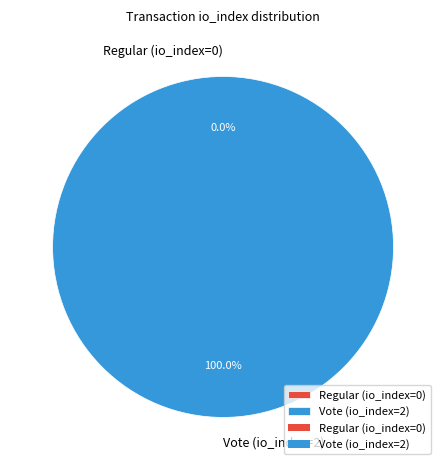

To the nearest percent, what portion does Vote (io_index=2) represent?

100%